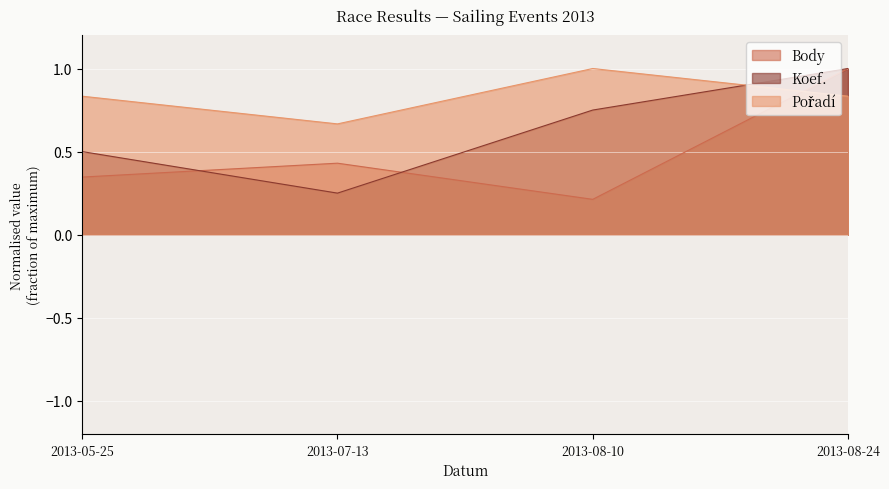

Where is Pořadí nearest to the value 0?

2013-07-13